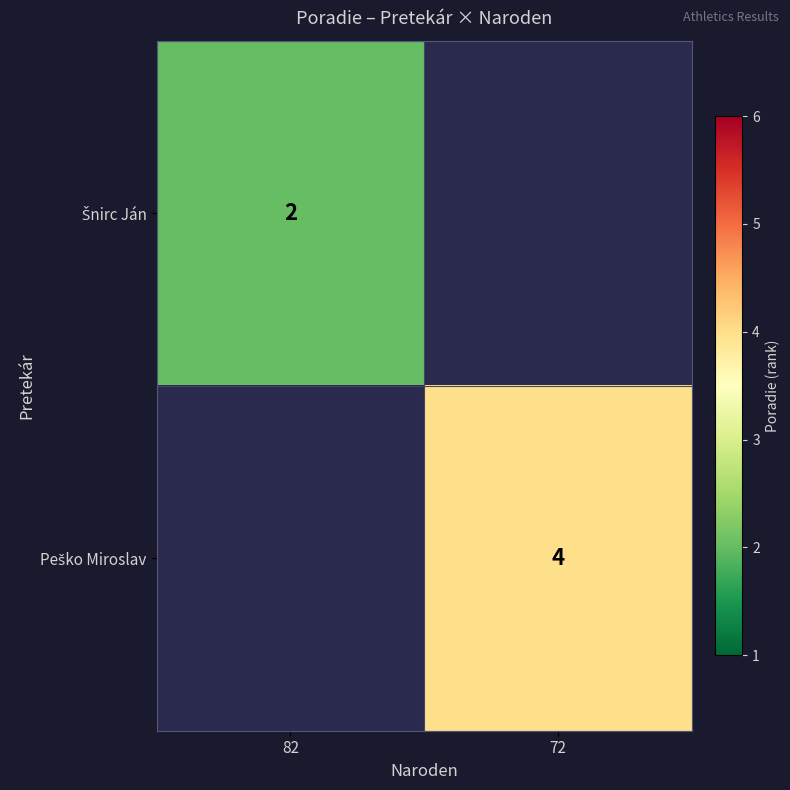

Count the number of data series in this chart.

2